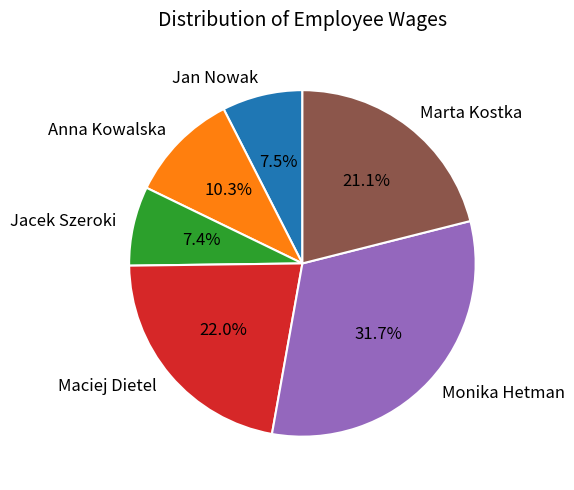

The Jacek Szeroki slice represents 7% of the pie. True or false?

True